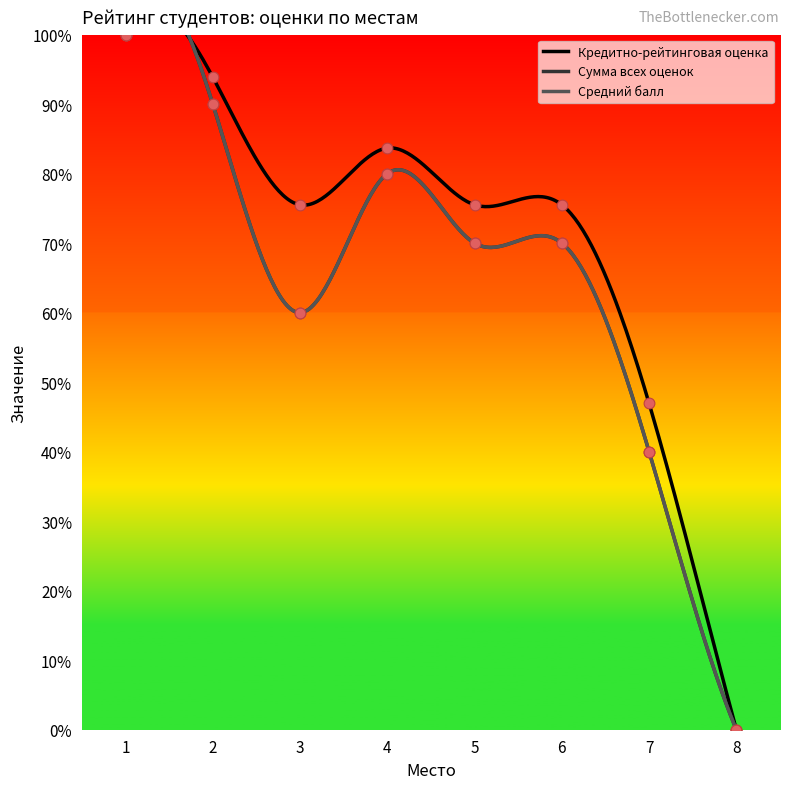

Is the value of Средний балл at 5 greater than the value of Сумма всех оценок at 4?

No